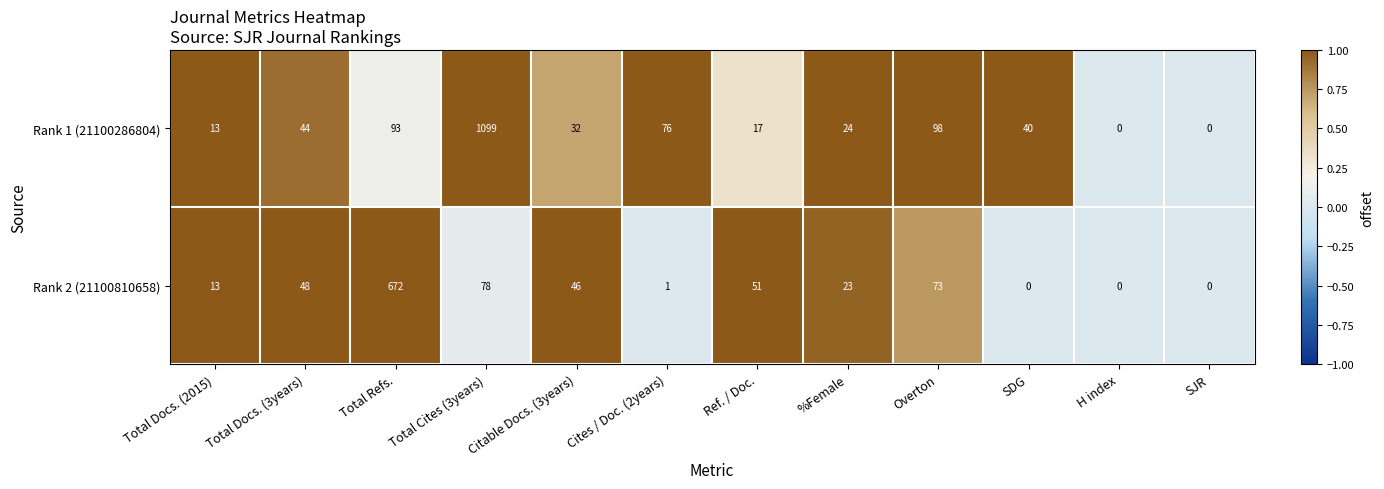

Rank the series by their average value, from lowest to highest.

Rank 2 (21100810658), Rank 1 (21100286804)